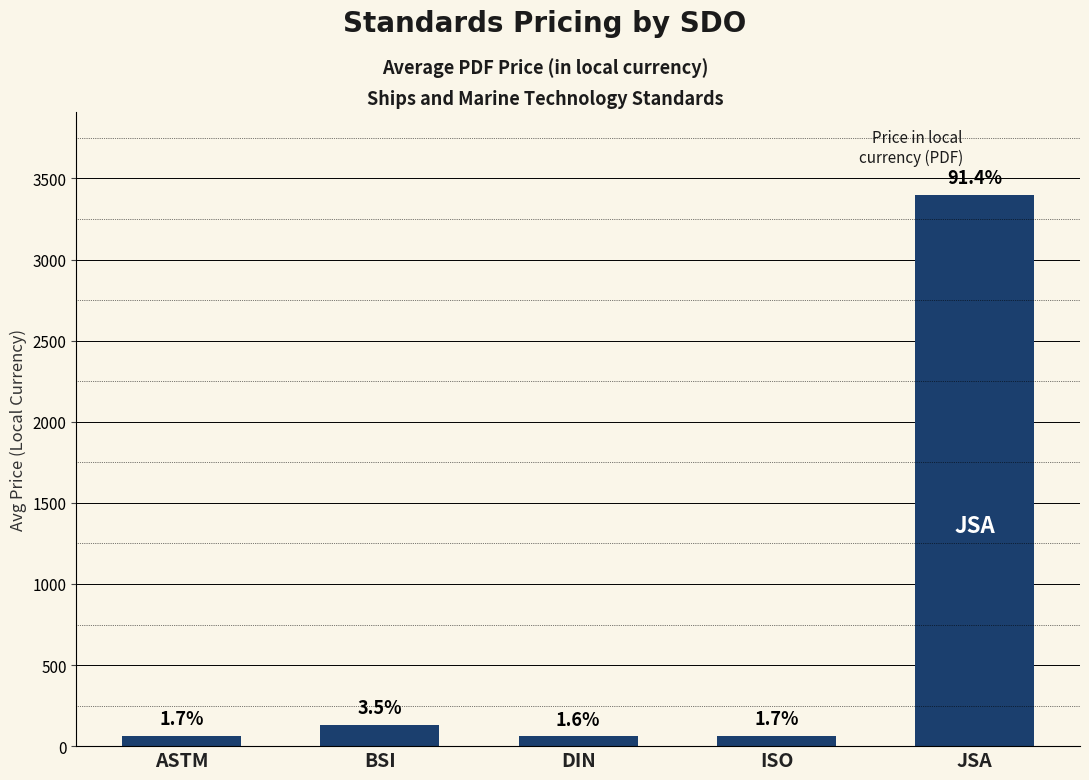

List the labels in order of value, largest first.

JSA, BSI, ISO, ASTM, DIN